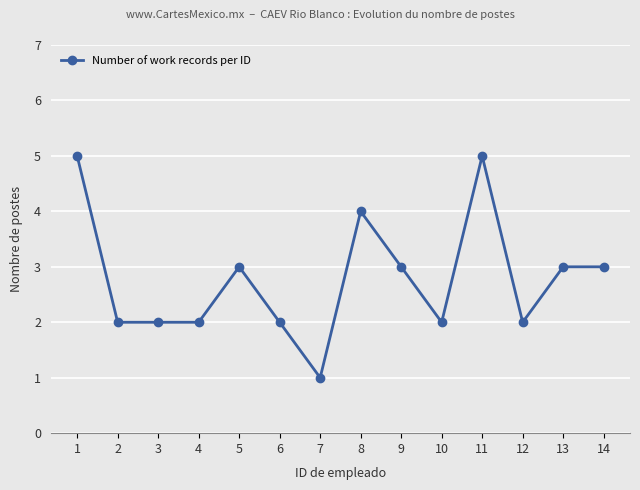

The value at 6 is 2. True or false?

True